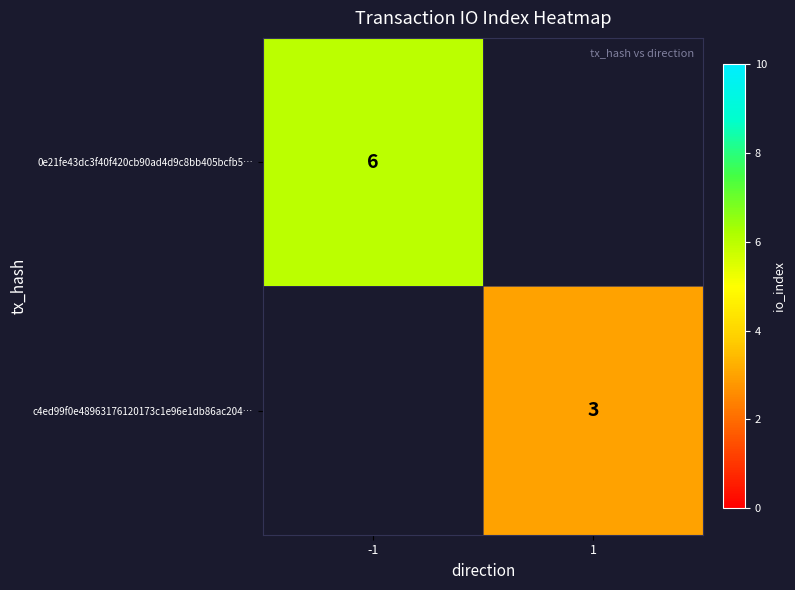

The c4ed99f0e48963176120173c1e96e1db86ac204… series shows 3 at 1. True or false?

True